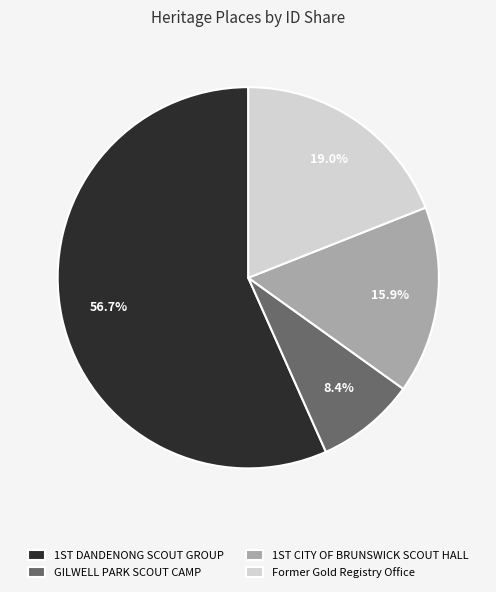

To the nearest percent, what percentage of the pie is Former Gold Registry Office?

19%